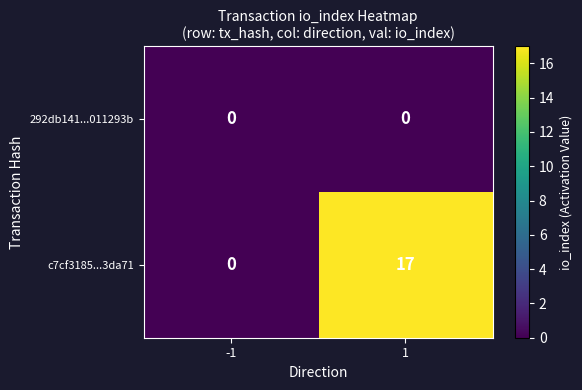

Which series has the largest range (max minus min)?

c7cf3185...3da71